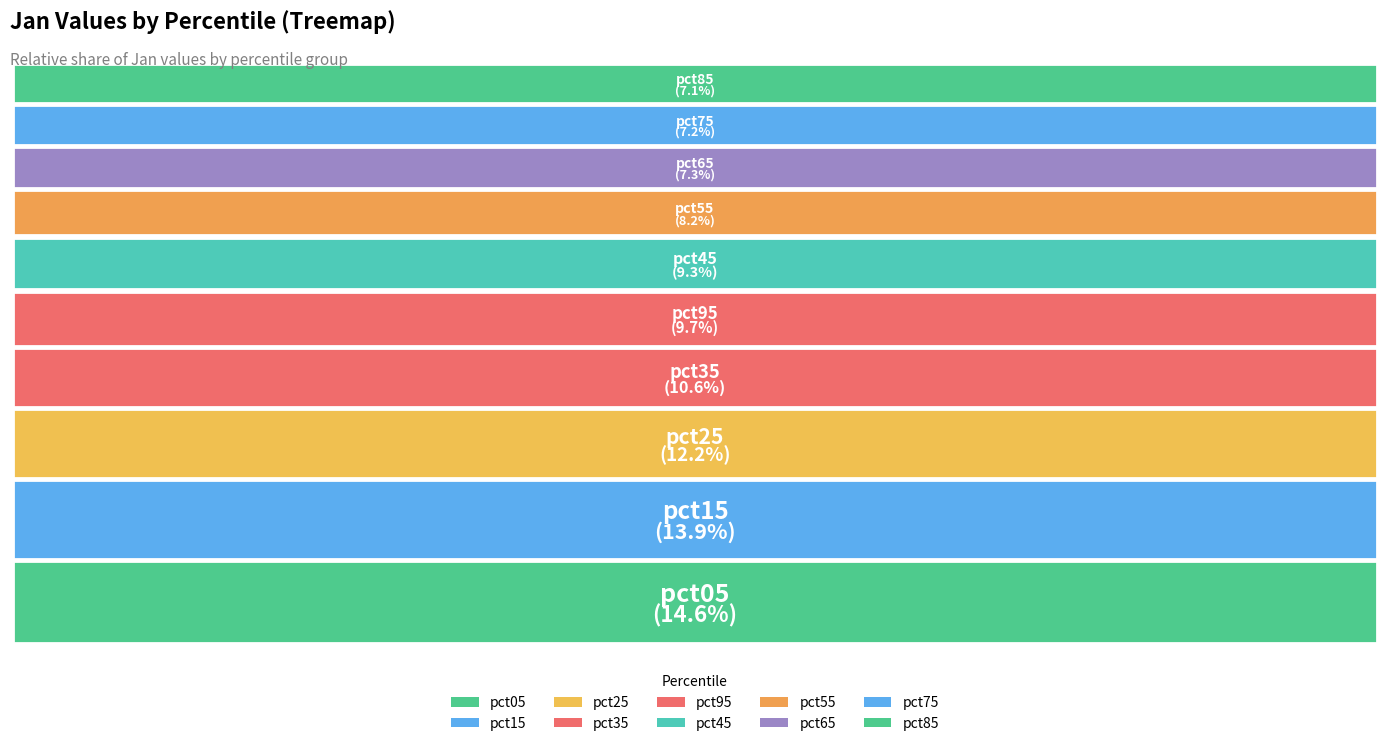

What percentage is NOT represented by pct65?

92.7%